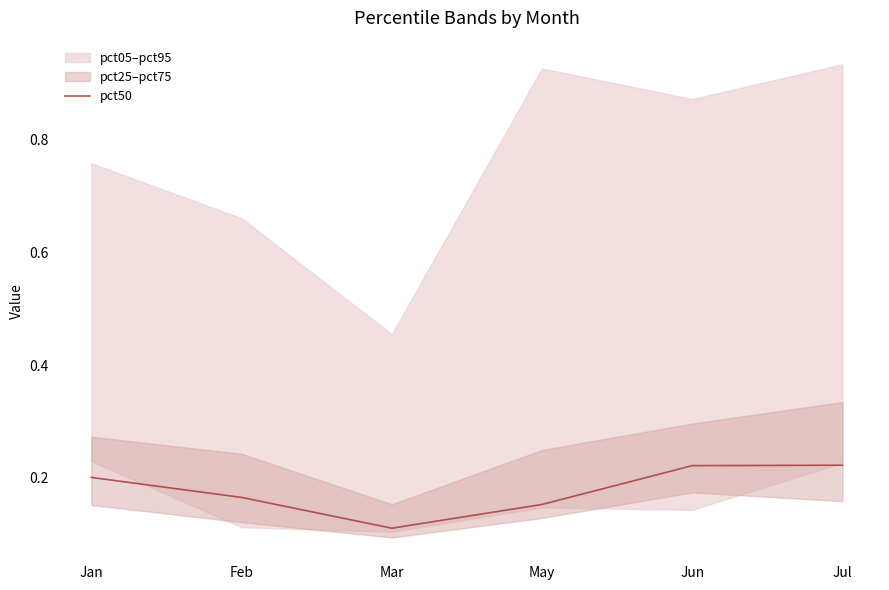

Which category has the highest value across all series?

Jul